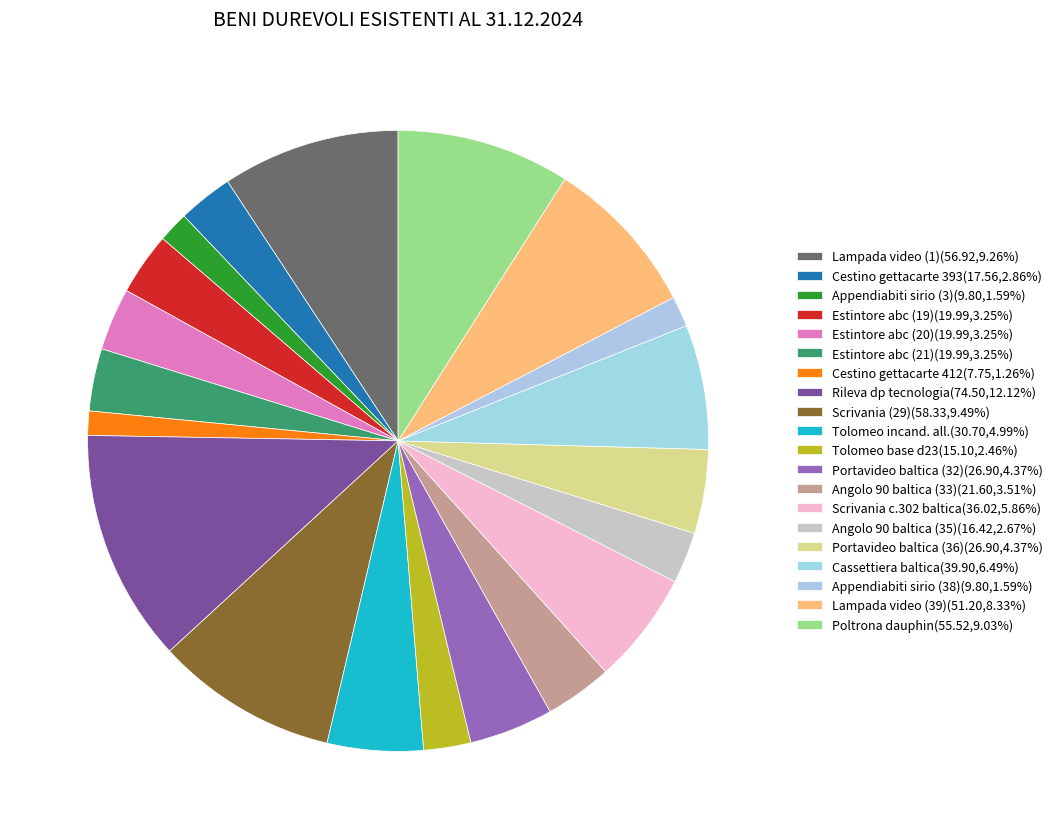

Count the number of slices in the pie.

20